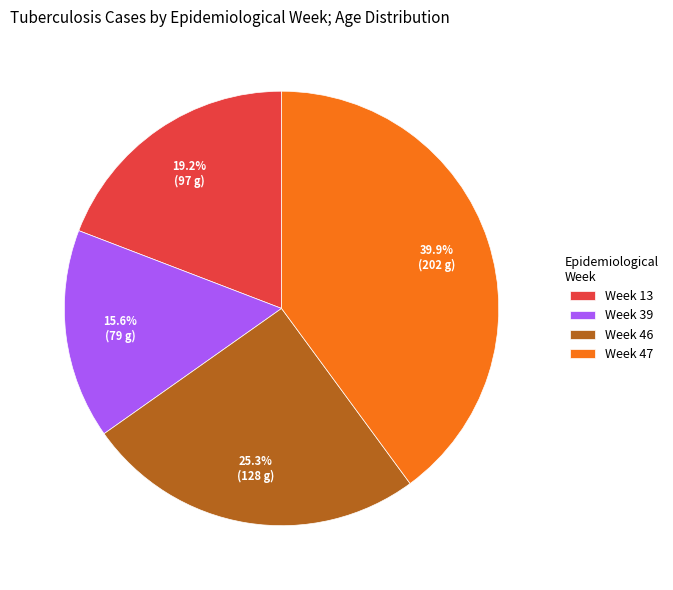

What is the total percentage of Week 46 and Week 47?

65.2%